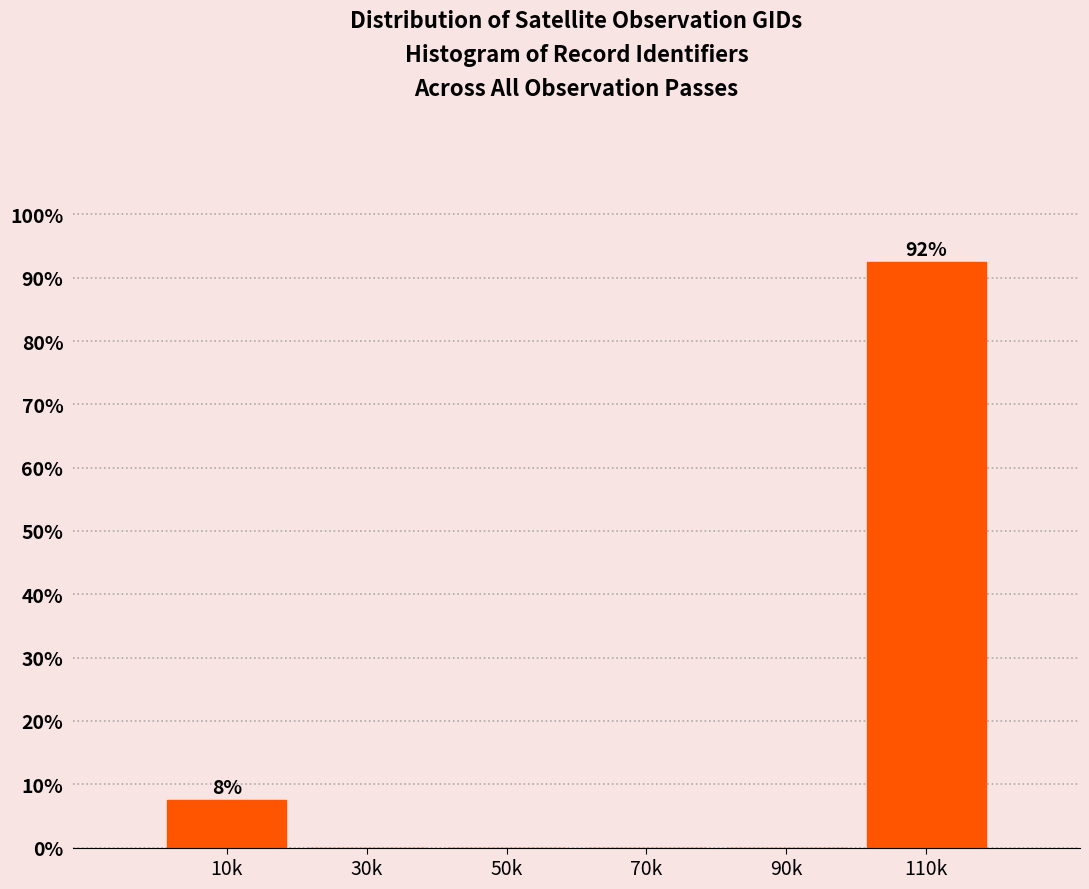

Reading left to right, what are all the values shown in this chart?

10k=7.5	30k=0.0	50k=0.0	70k=0.0	90k=0.0	110k=92.5